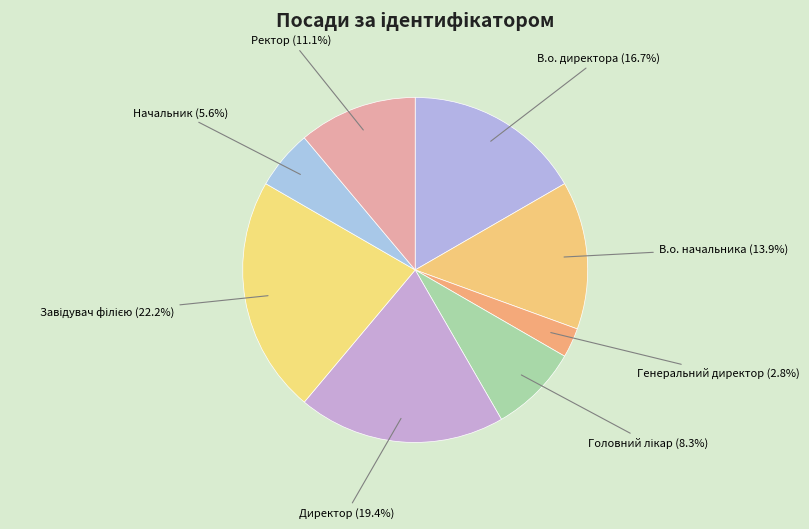

To the nearest percent, what is the difference between the Начальник and В.о. начальника slice percentages?

8%